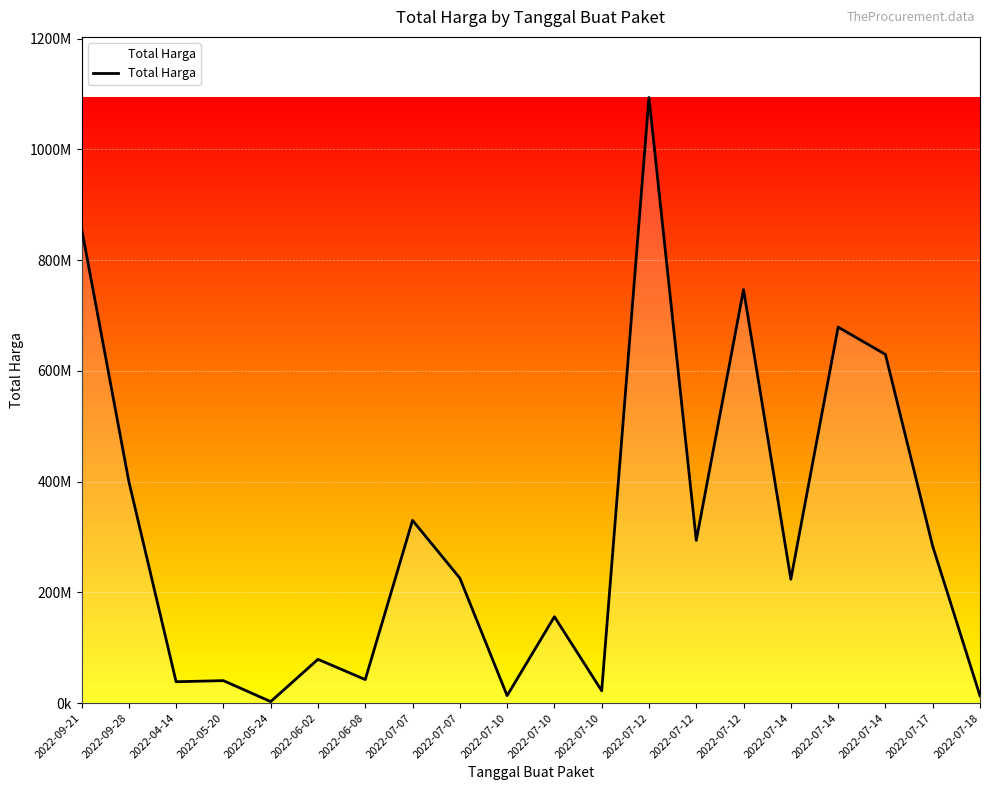

At which category does the data reach its first local valley?

2022-04-14